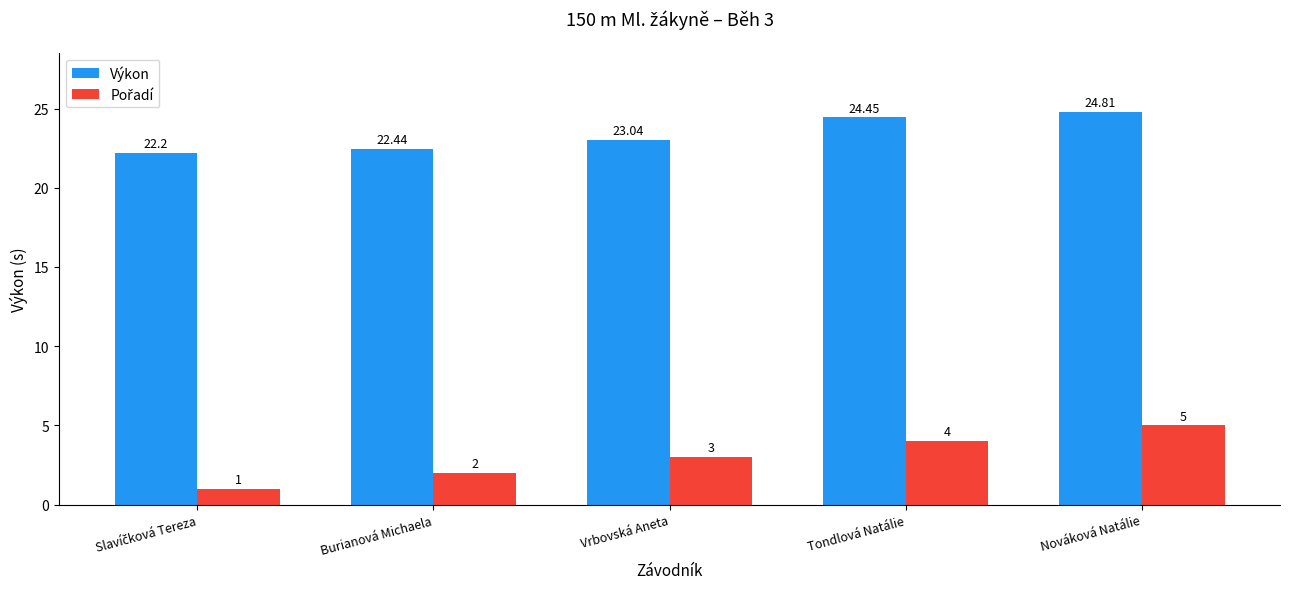

What position from the left is Nováková Natálie?

5